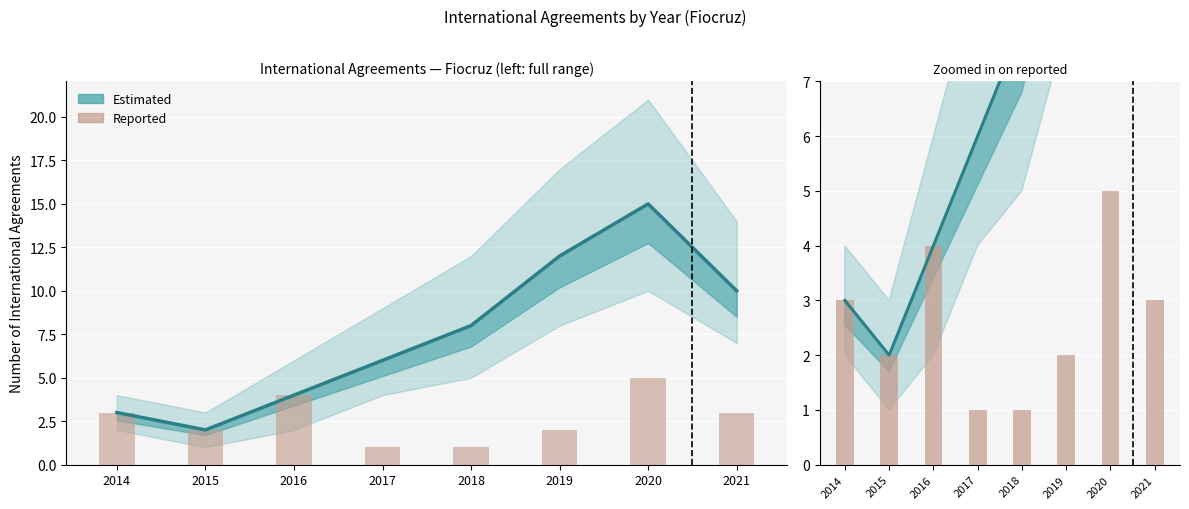

What is the ratio of the value at 2017 to the value at 2019?

0.5